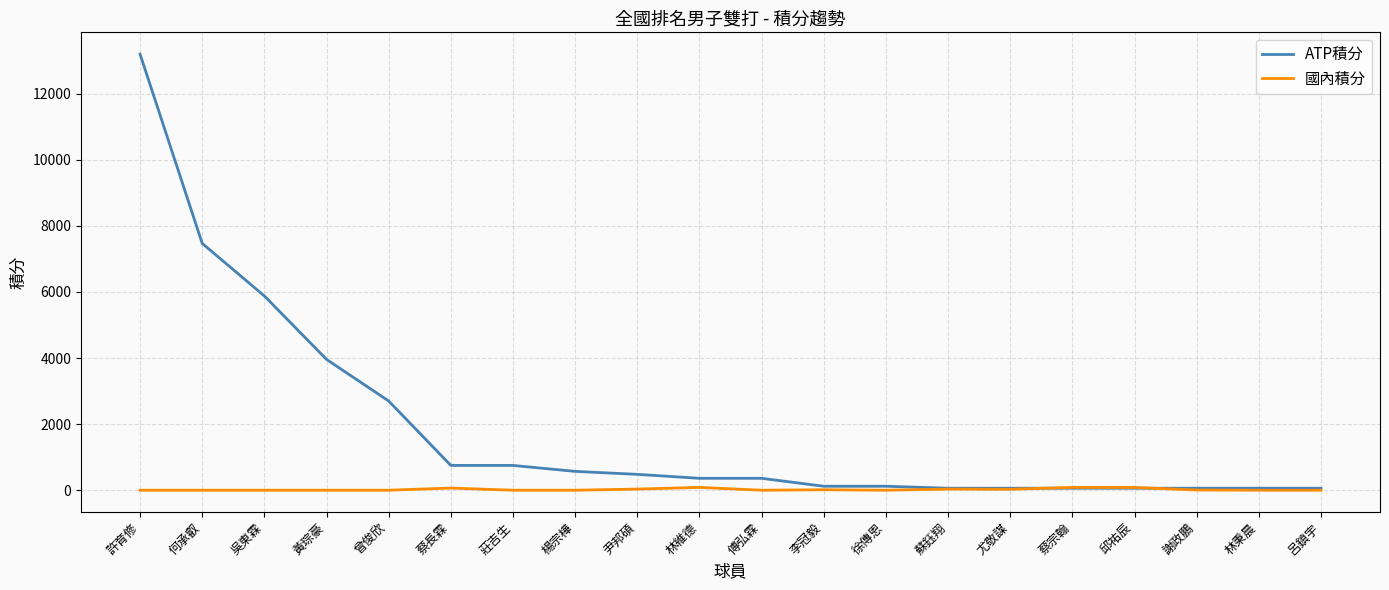

What value does the ATP積分 series have at 莊吉生?

750